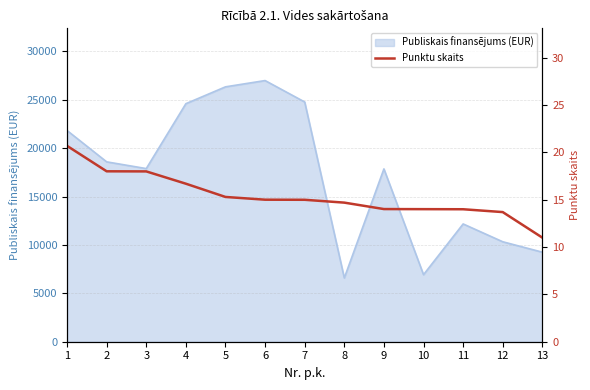

What is the minimum value for Publiskais finansējums (EUR)?

6589.0